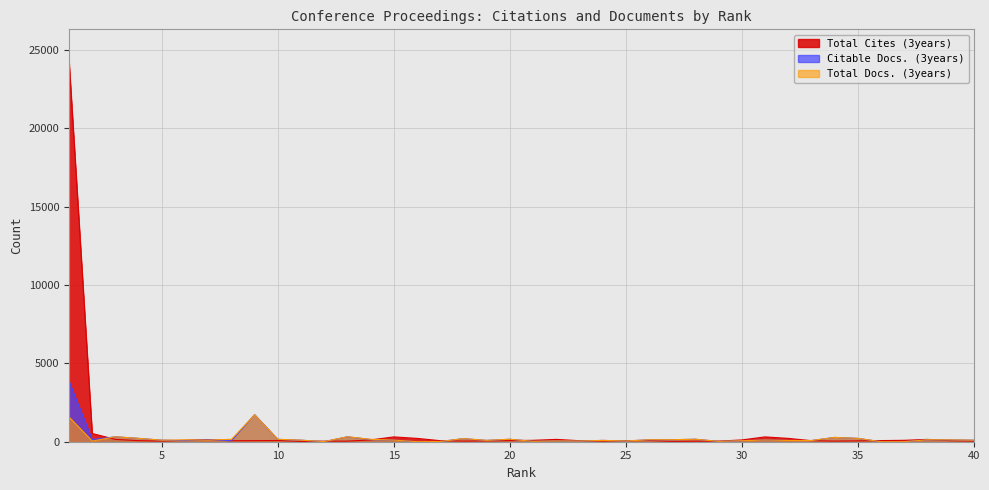

How many lines are shown in the chart?

3